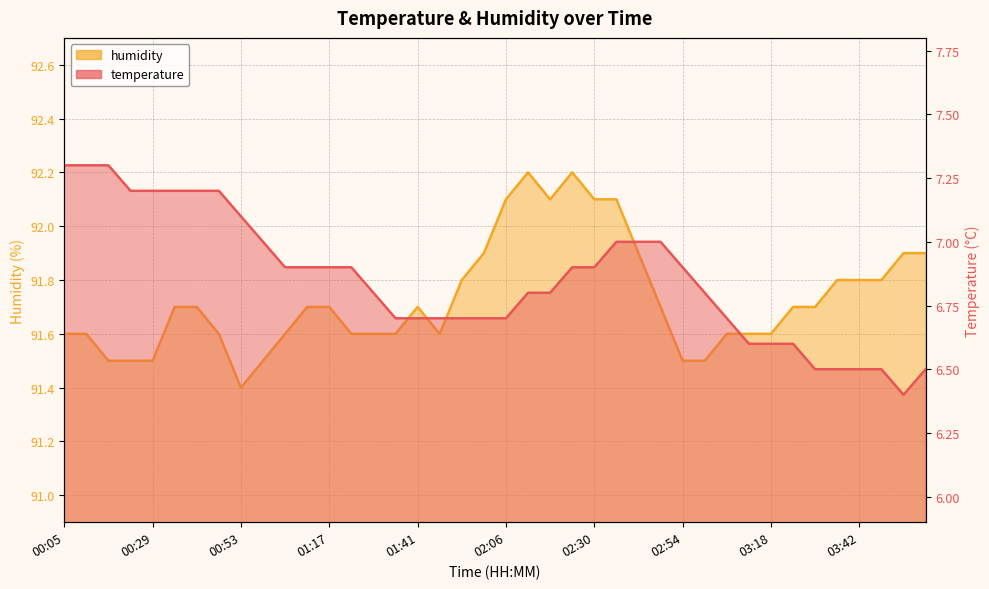

True or false: temperature and humidity intersect in this chart.

False